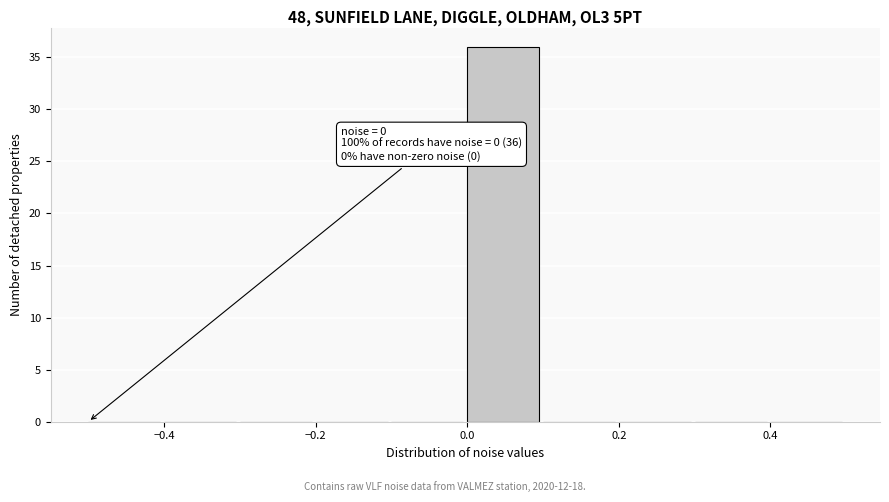

Which range on the x-axis has the tallest bar?

0.0 to 0.1